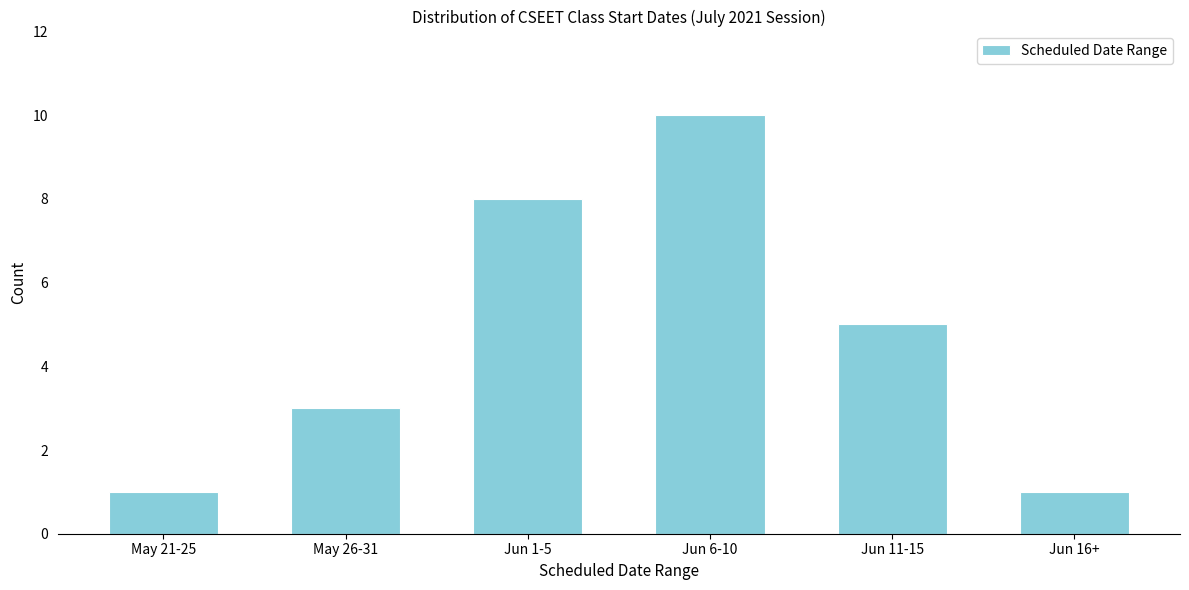

Reading left to right, list all the values displayed in this chart.

May 21-25=1	May 26-31=3	Jun 1-5=8	Jun 6-10=10	Jun 11-15=5	Jun 16+=1